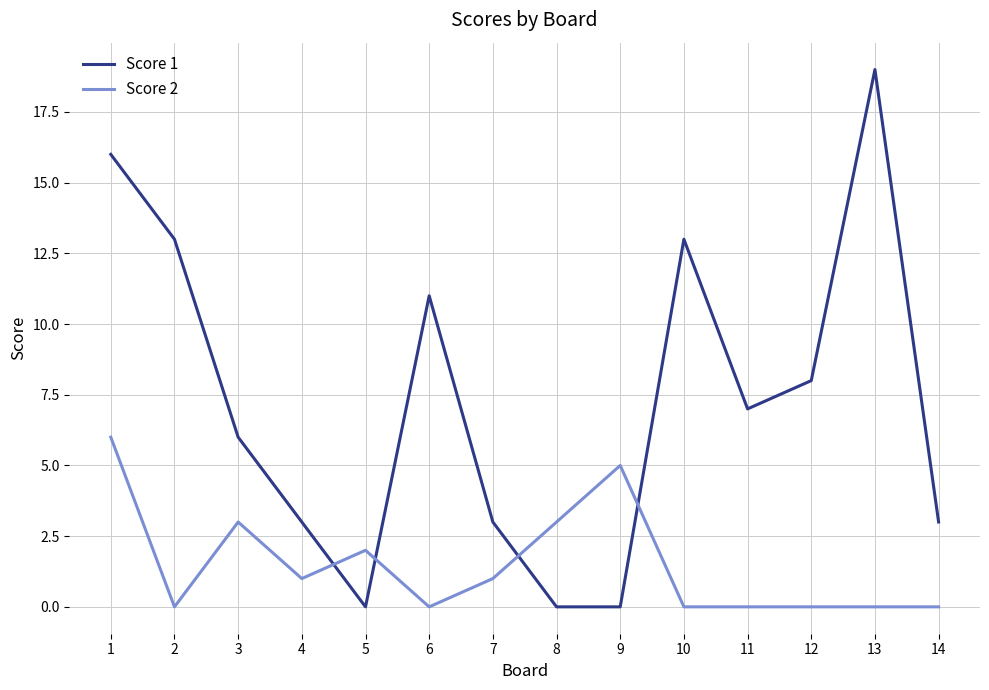

The value of Score 2 at 14 is 4. True or false?

False